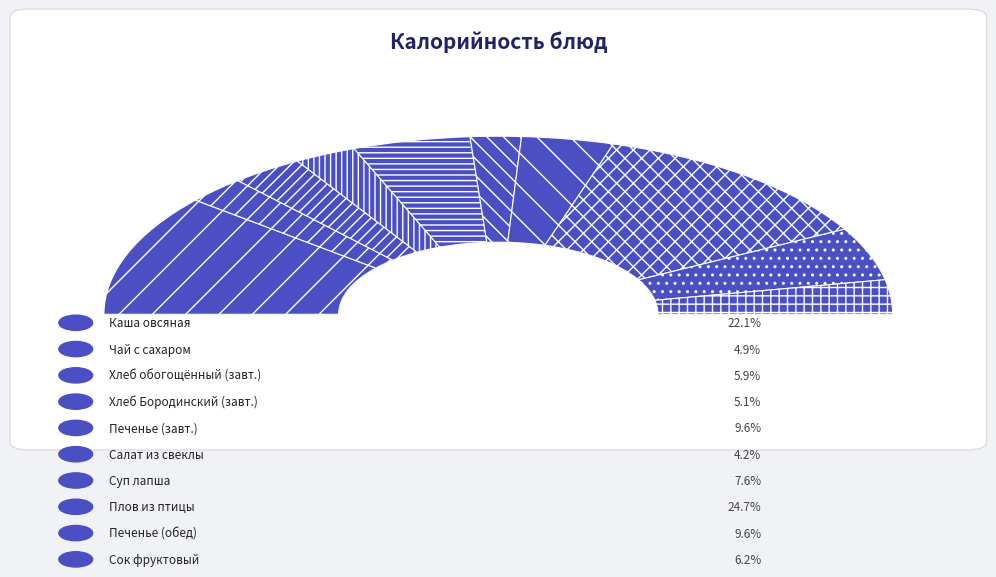

Which category has the smallest portion of the pie?

Салат из свеклы с огурцами